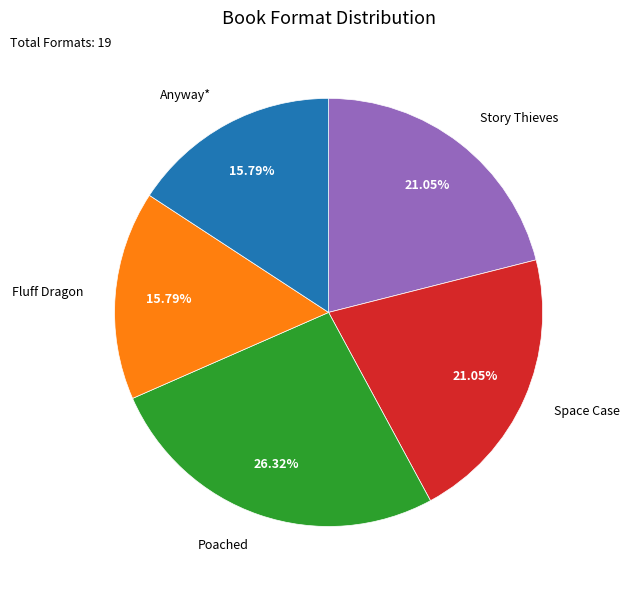

Is there a majority slice in this chart?

No